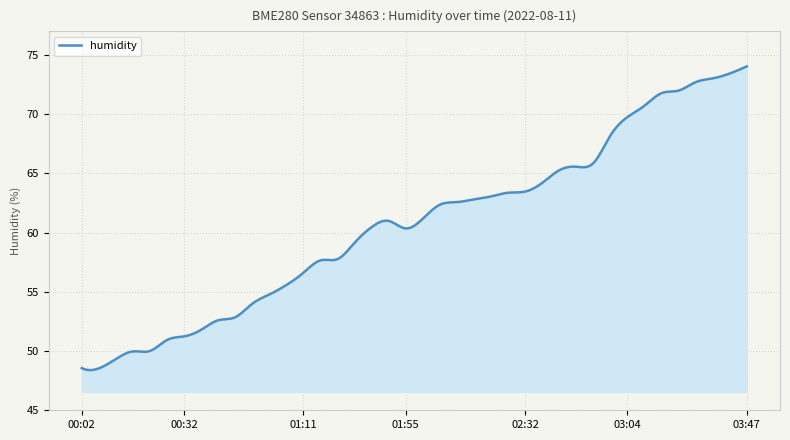

What is the greatest value displayed?

74.0